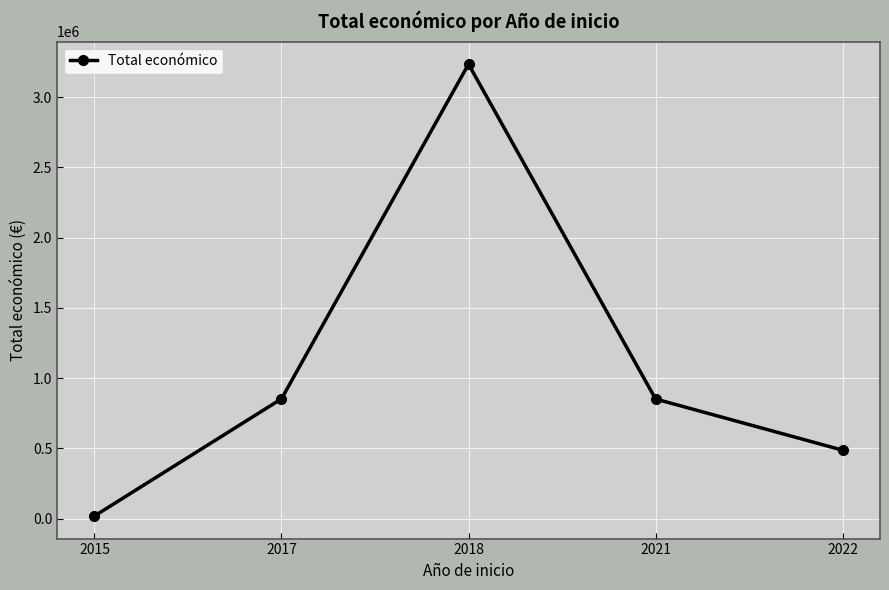

True or false: the data has more than 1 interior local peaks.

False